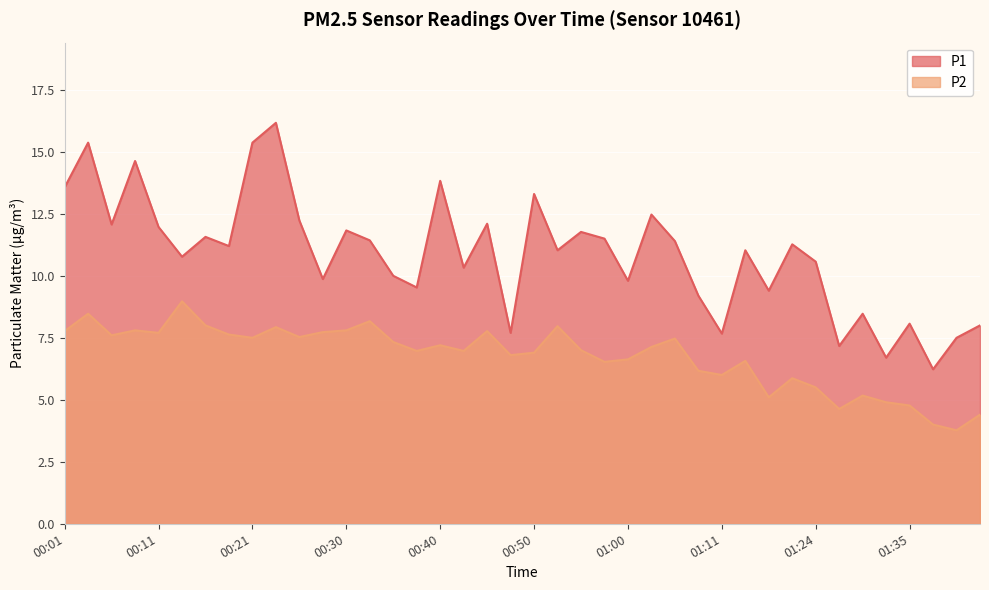

True or false: P1 and P2 cross at least once.

False